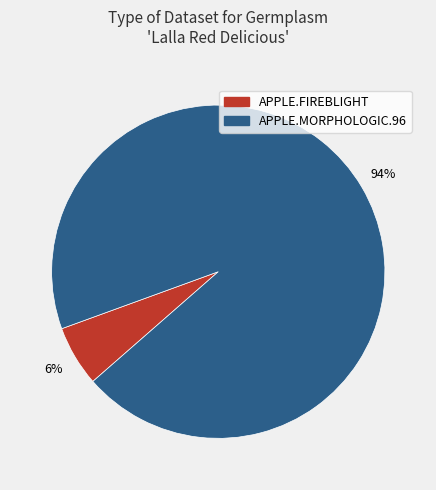

The APPLE.FIREBLIGHT slice represents 1% of the pie. True or false?

False